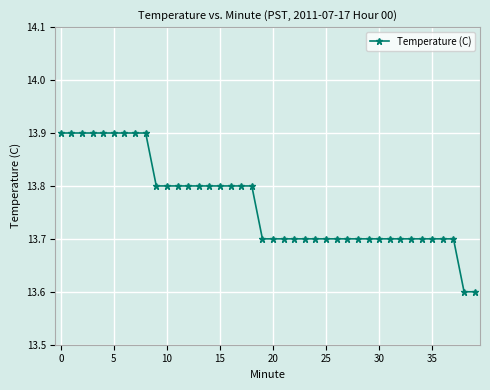

Is this an area chart (filled region under the line)?

No